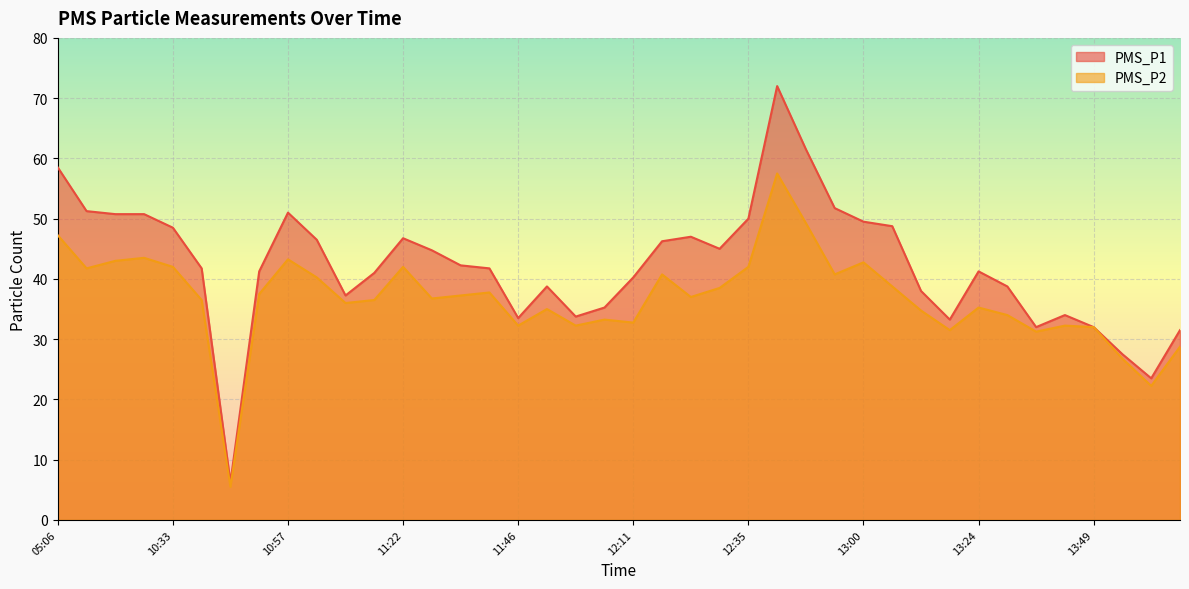

Reading left to right, extract all data points from this chart.

PMS_P1: 05:06=58.5	10:14=51.2	10:20=50.8	10:27=50.8	10:33=48.5	10:39=41.8	10:45=6.2	10:51=41.2	10:57=51.0	11:03=46.5	11:09=37.2	11:15=41.0	11:22=46.8	11:28=44.8	11:34=42.2	11:40=41.8	11:46=33.5	11:52=38.8	11:58=33.8	12:05=35.2	12:11=40.2	12:17=46.2	12:23=47.0	12:29=45.0	12:35=50.0	12:41=72.0	12:47=61.5	12:54=51.8	13:00=49.5	13:06=48.8	13:12=38.0	13:18=33.2	13:24=41.2	13:30=38.8	13:37=32.0	13:43=34.0	13:49=32.0	13:55=27.5	14:01=23.5	14:07=31.5
PMS_P2: 05:06=47.2	10:14=41.8	10:20=43.0	10:27=43.5	10:33=42.0	10:39=36.5	10:45=5.5	10:51=37.5	10:57=43.2	11:03=40.2	11:09=36.0	11:15=36.5	11:22=42.0	11:28=36.8	11:34=37.2	11:40=37.8	11:46=32.2	11:52=35.0	11:58=32.2	12:05=33.2	12:11=32.8	12:17=40.8	12:23=37.0	12:29=38.5	12:35=42.0	12:41=57.5	12:47=49.2	12:54=40.8	13:00=42.8	13:06=38.8	13:12=34.8	13:18=31.5	13:24=35.2	13:30=34.0	13:37=31.2	13:43=32.2	13:49=32.0	13:55=26.8	14:01=22.2	14:07=28.8